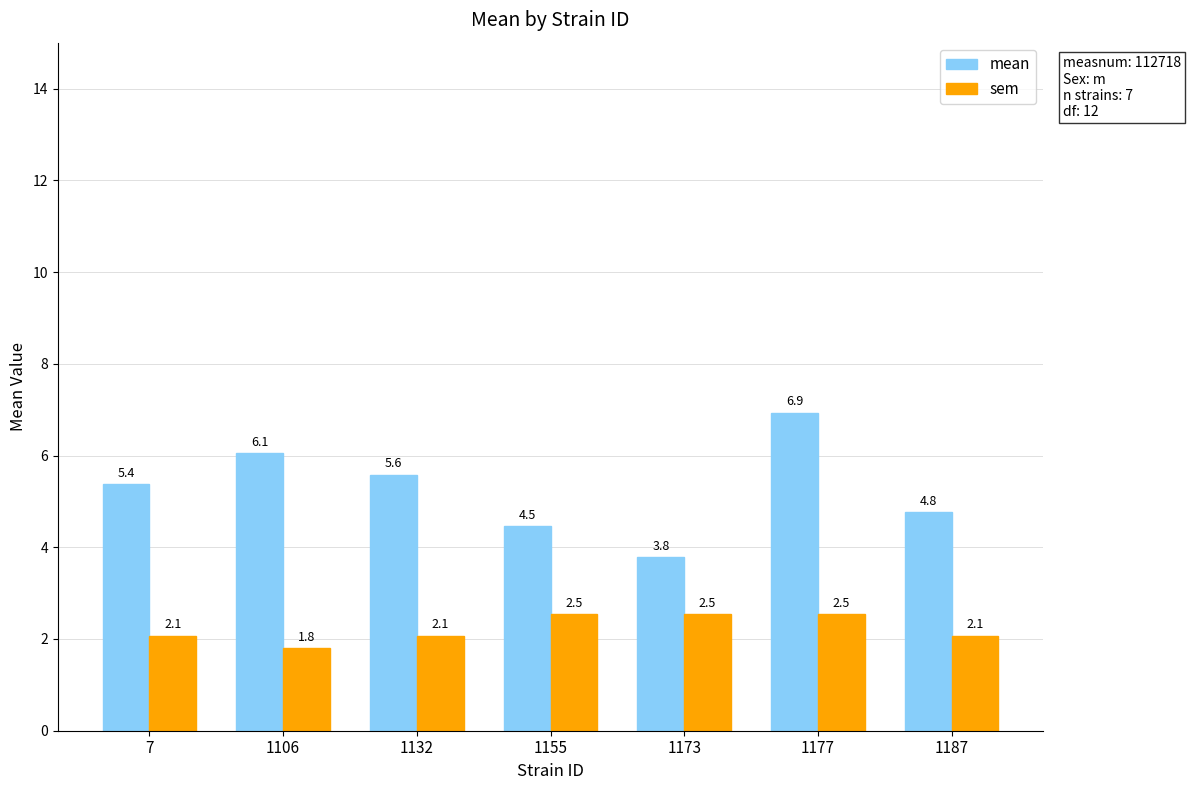

The mean series shows 5.6 at 1132. True or false?

True